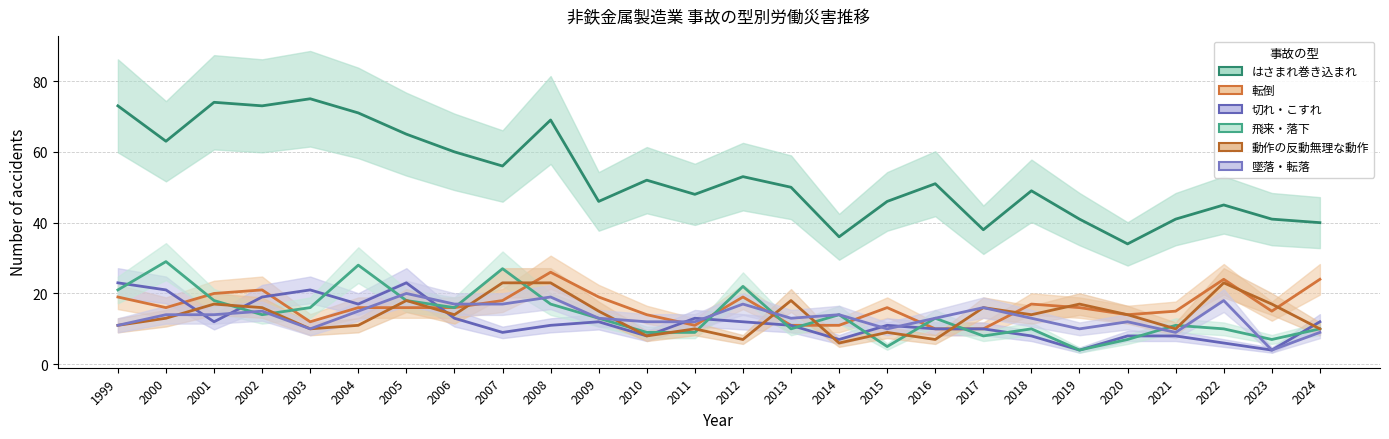

The はさまれ巻き込まれ series shows 74 at 2010. True or false?

False